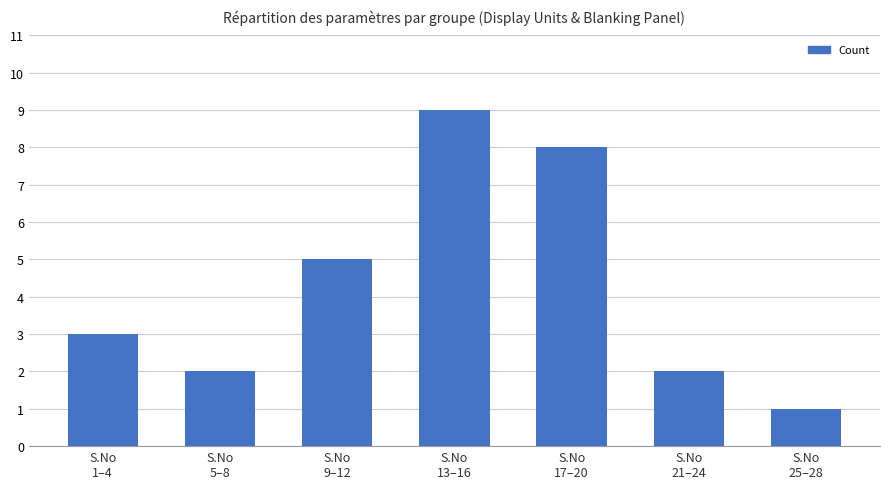

What is the difference between the maximum and minimum values?

8